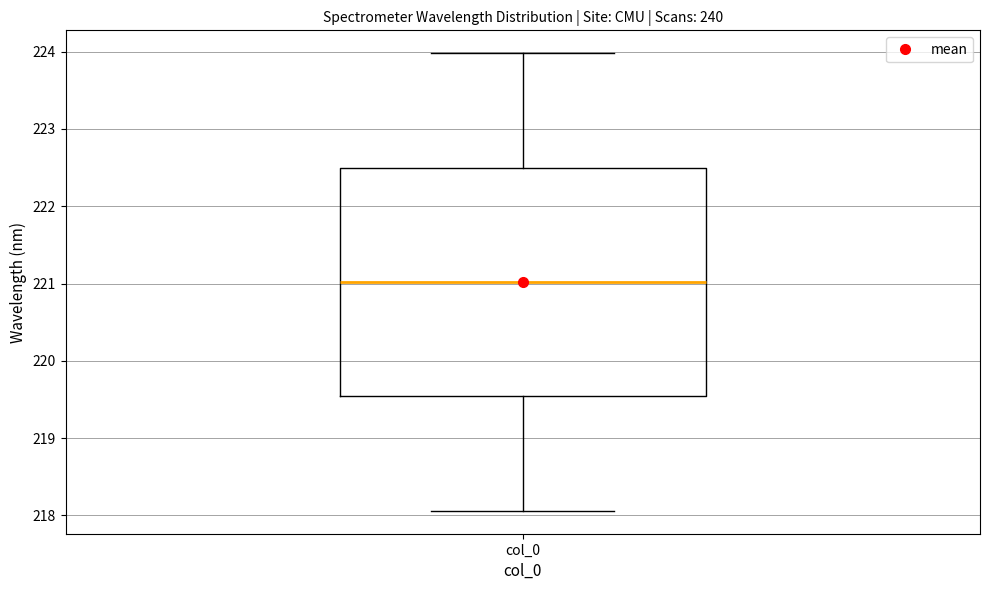

Read this box plot against the y-axis: the position of the median line, the range covered by the box, and the ends of both whiskers. The values are not printed on the chart, so give them approximately, as read against the axis.

median 221.0, box 219.5 to 222.5, whiskers 218.1 to 224.0